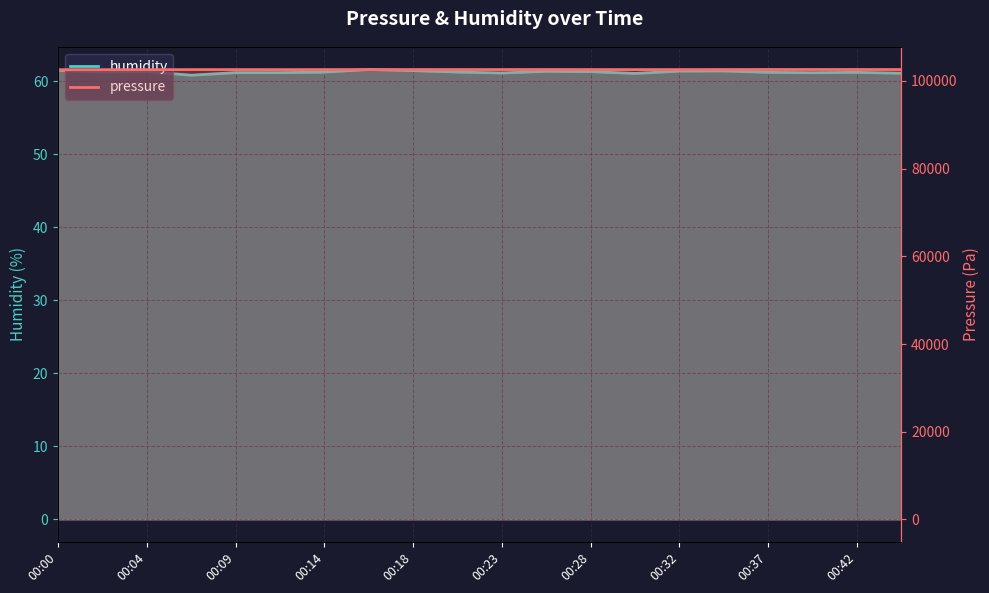

What is the average value of the pressure series?

102602.5